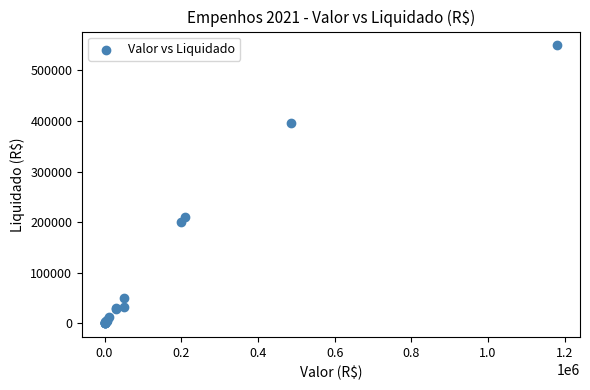

What Y value in the scatter plot is closest to 274749?

210167.0